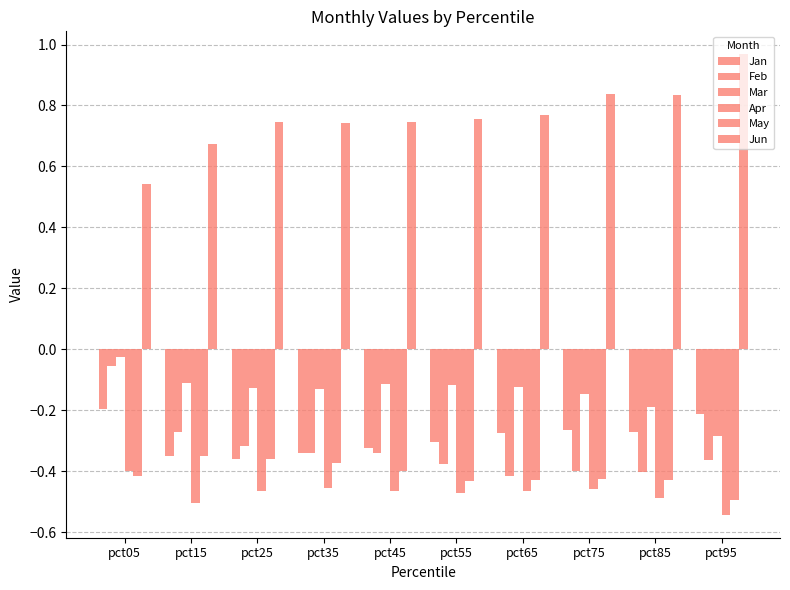

The Feb series shows -0.3 at pct15. True or false?

True